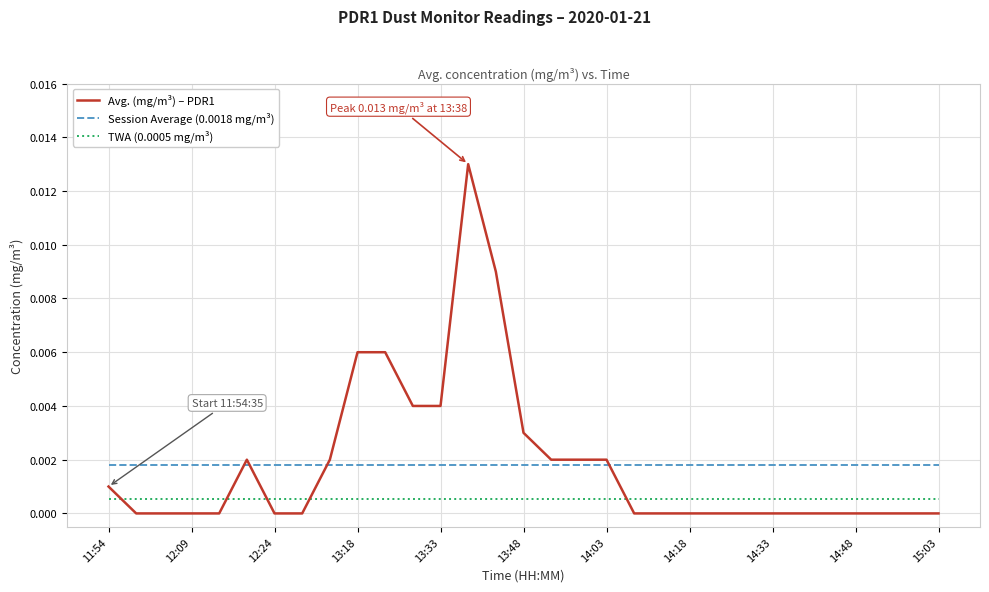

List the series in order of their peak value, lowest first.

TWA (0.0005 mg/m³), Session Average (0.0018 mg/m³), Avg. (mg/m³) – PDR1